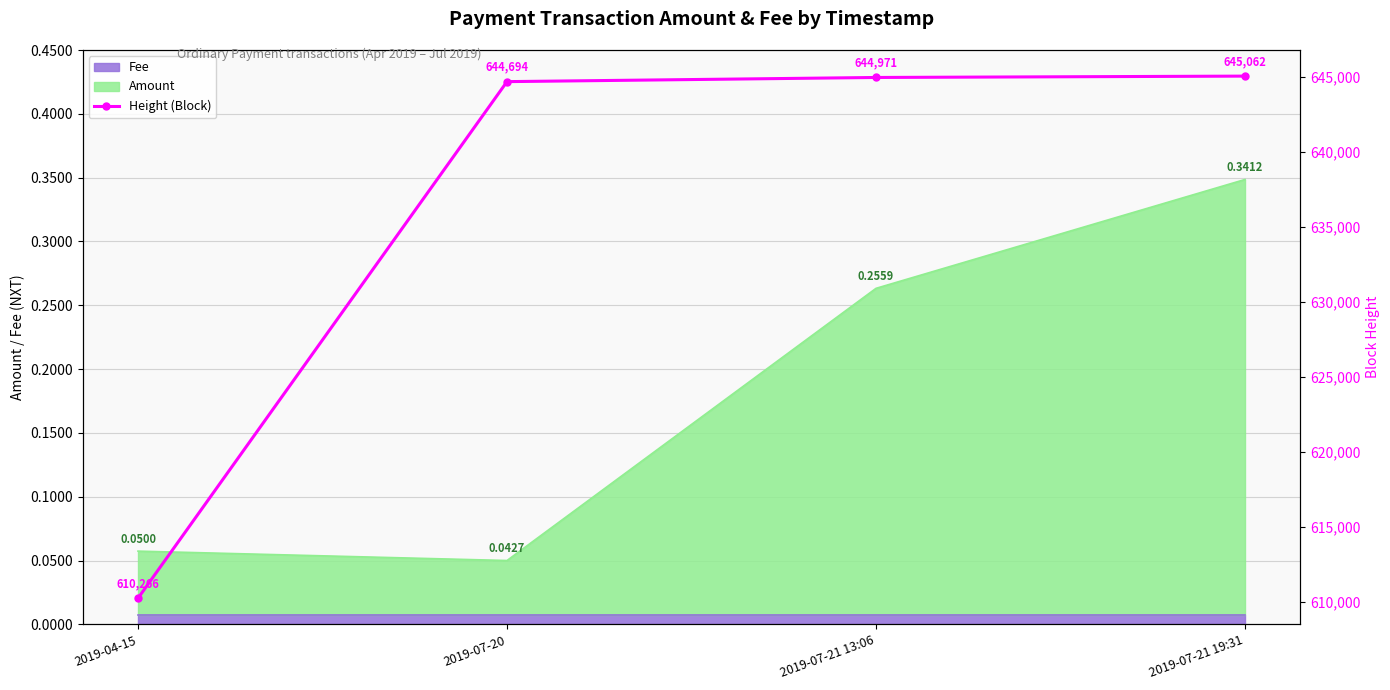

At which label does the data first exceed 644971?

2019-07-21 19:31